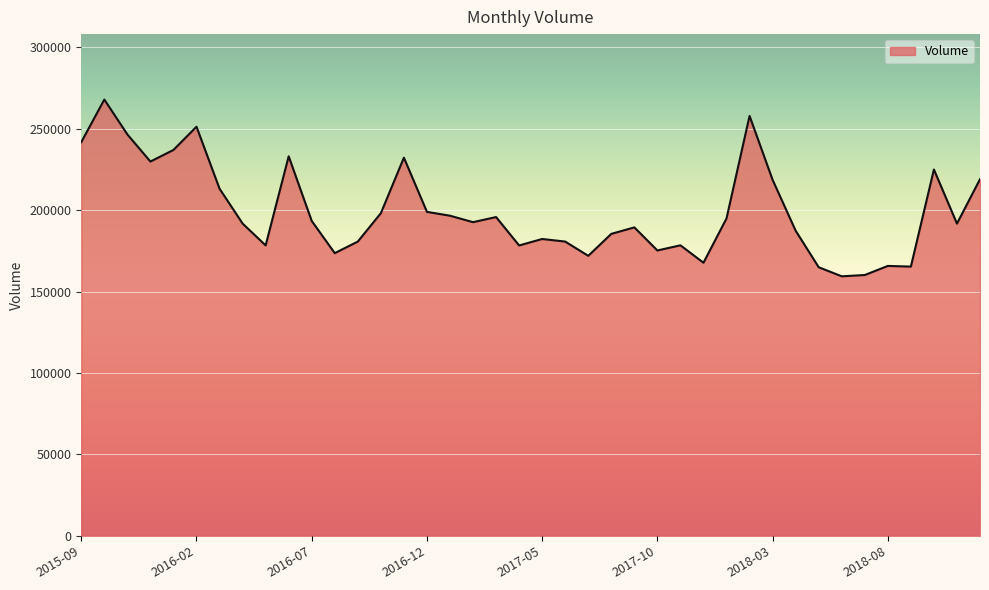

What is the difference between the maximum and minimum values?

108577